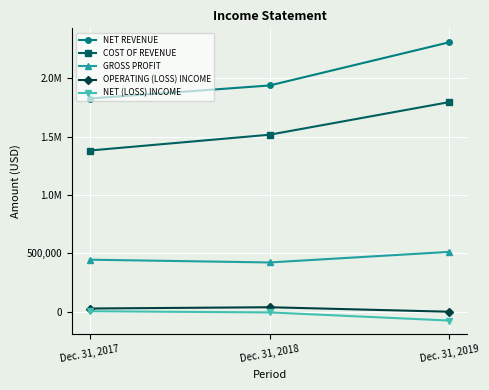

Where does the GROSS PROFIT series first go above 445999?

Dec. 31, 2019